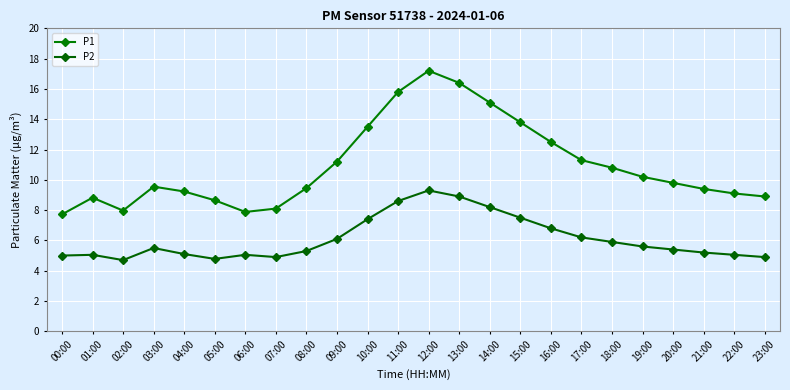

Reading left to right, what are all the values shown in this chart?

P1: 00:00=7.7	01:00=8.8	02:00=8.0	03:00=9.6	04:00=9.2	05:00=8.7	06:00=7.9	07:00=8.1	08:00=9.4	09:00=11.2	10:00=13.5	11:00=15.8	12:00=17.2	13:00=16.4	14:00=15.1	15:00=13.8	16:00=12.5	17:00=11.3	18:00=10.8	19:00=10.2	20:00=9.8	21:00=9.4	22:00=9.1	23:00=8.9
P2: 00:00=5.0	01:00=5.0	02:00=4.7	03:00=5.5	04:00=5.1	05:00=4.8	06:00=5.0	07:00=4.9	08:00=5.3	09:00=6.1	10:00=7.4	11:00=8.6	12:00=9.3	13:00=8.9	14:00=8.2	15:00=7.5	16:00=6.8	17:00=6.2	18:00=5.9	19:00=5.6	20:00=5.4	21:00=5.2	22:00=5.0	23:00=4.9